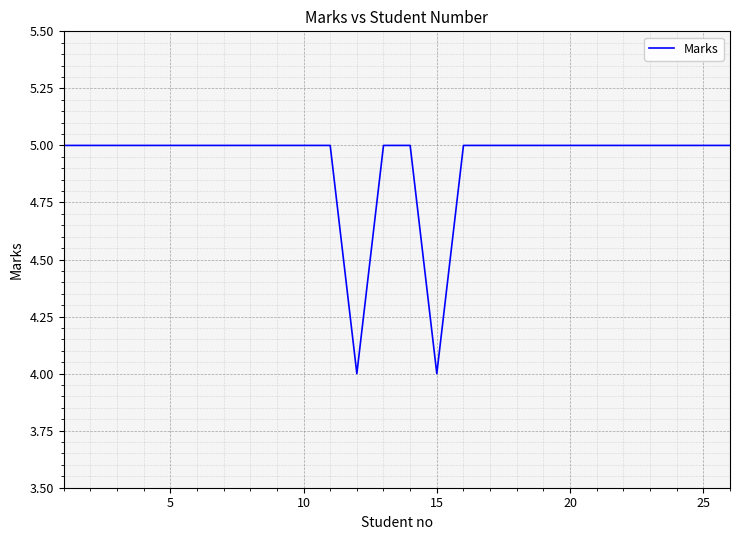

Reading left to right, what are all the values shown in this chart?

5	5	5	5	5	5	5	5	5	5	5	4	5	5	4	5	5	5	5	5	5	5	5	5	5	5